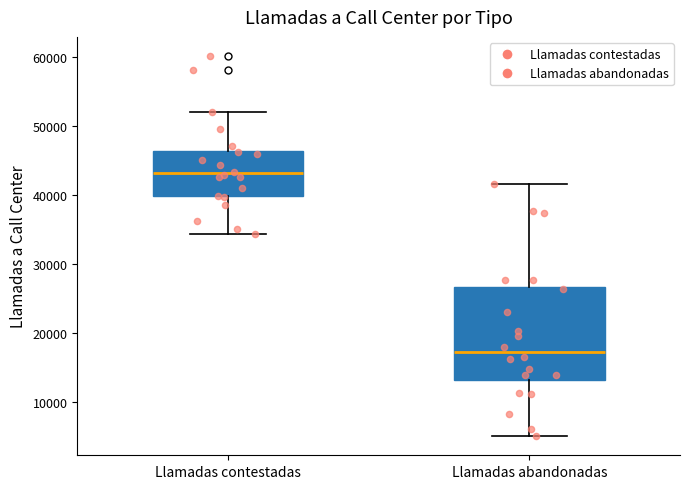

Which box is the tallest, from its lower edge to its upper edge?

Llamadas abandonadas